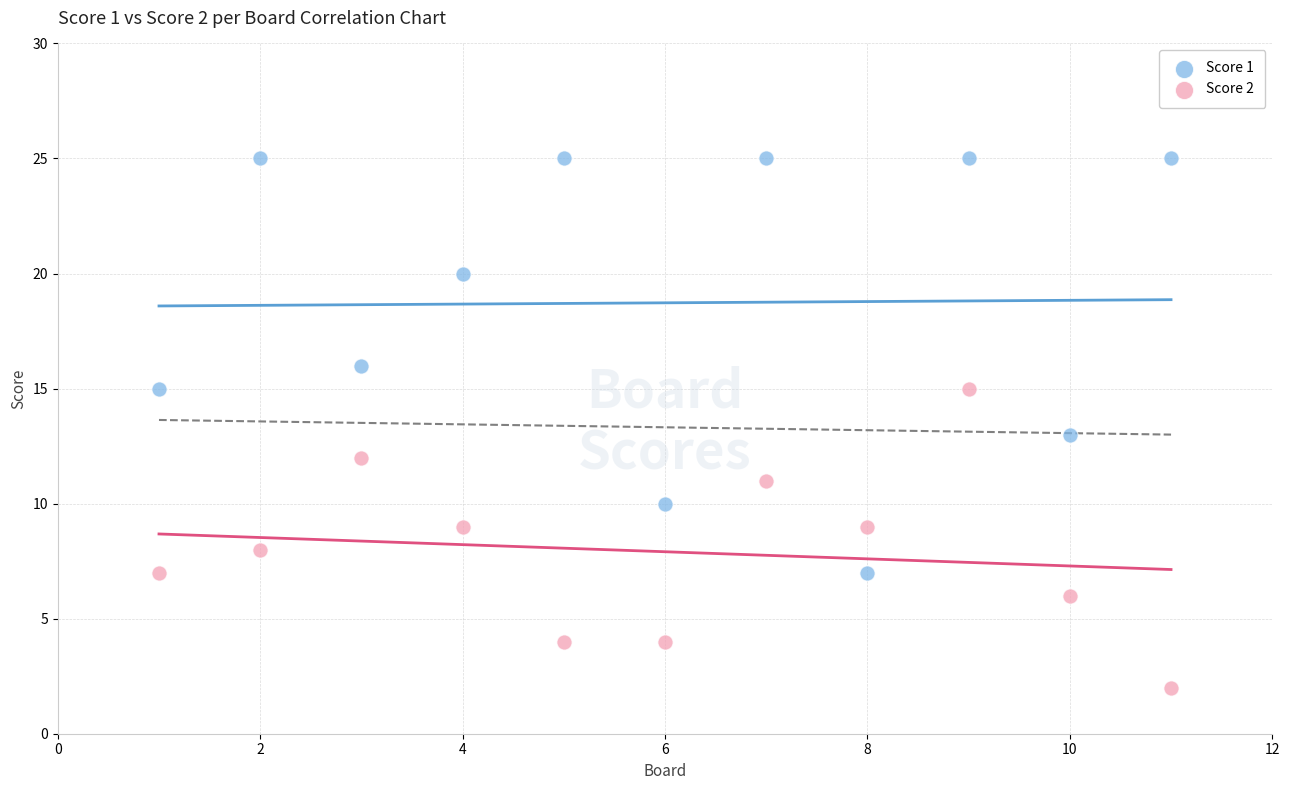

What are all the series names shown in the legend?

Score 1, Score 2